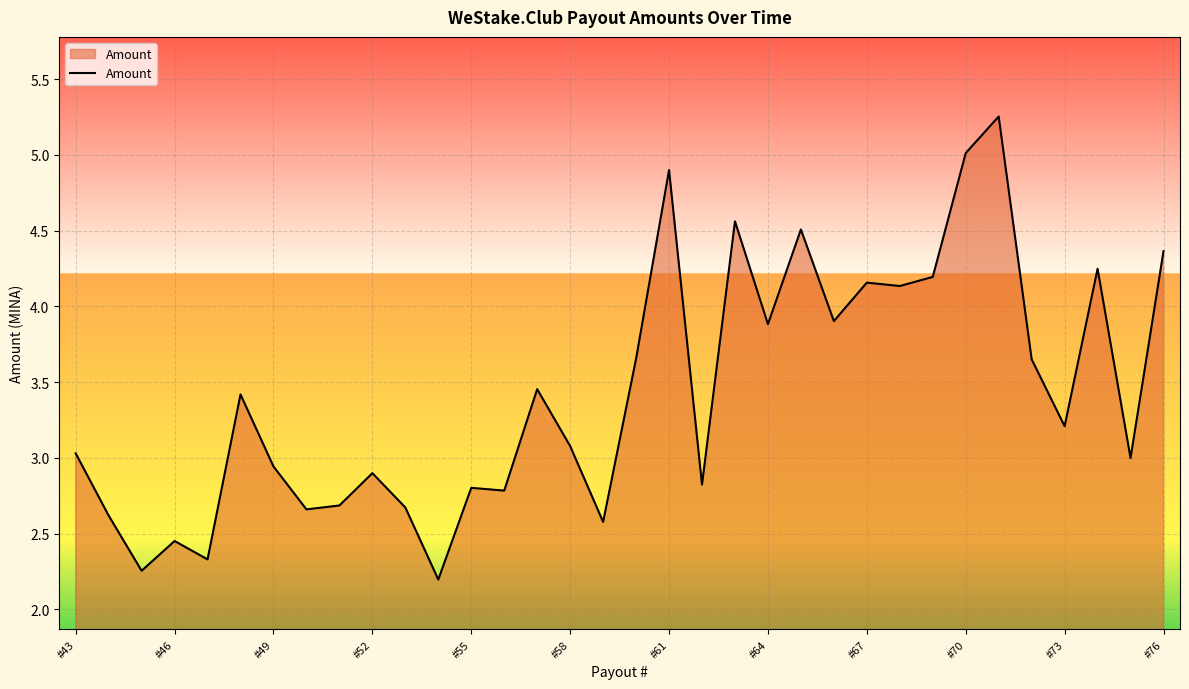

How many lines are shown in the chart?

1